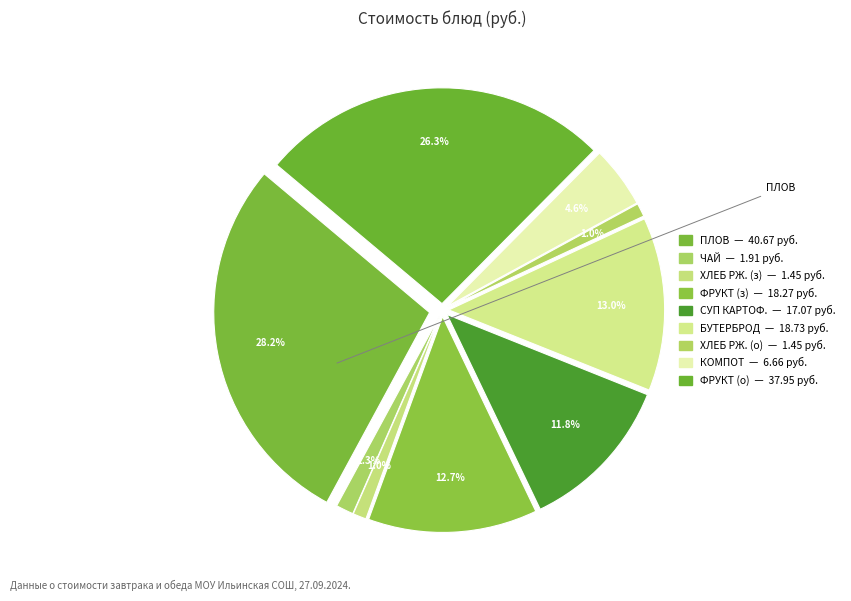

What is the largest slice in the pie chart?

ПЛОВ